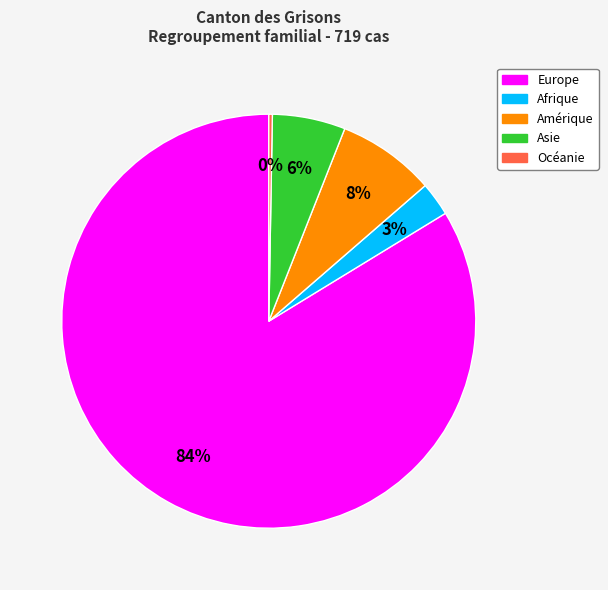

How many slices are in this pie chart?

5